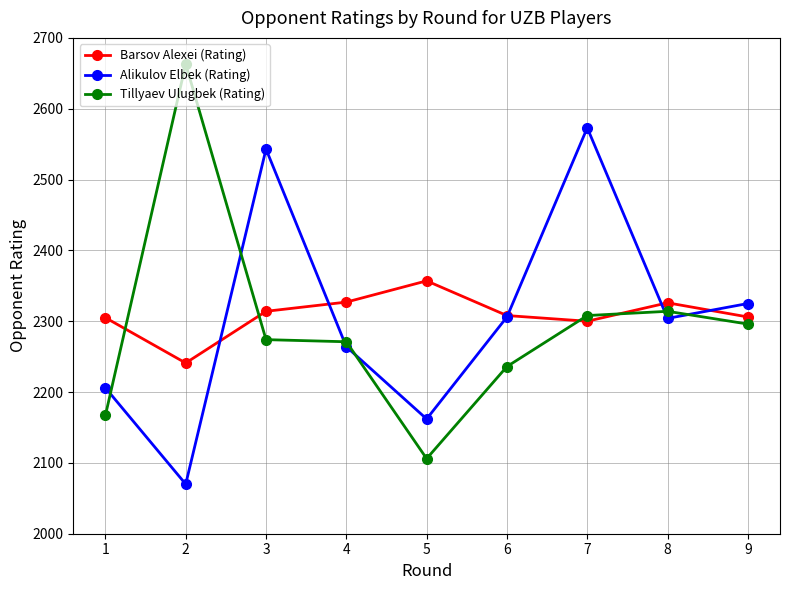

What is the value of the Barsov Alexei (Rating) point at the 7th from the left?

2300